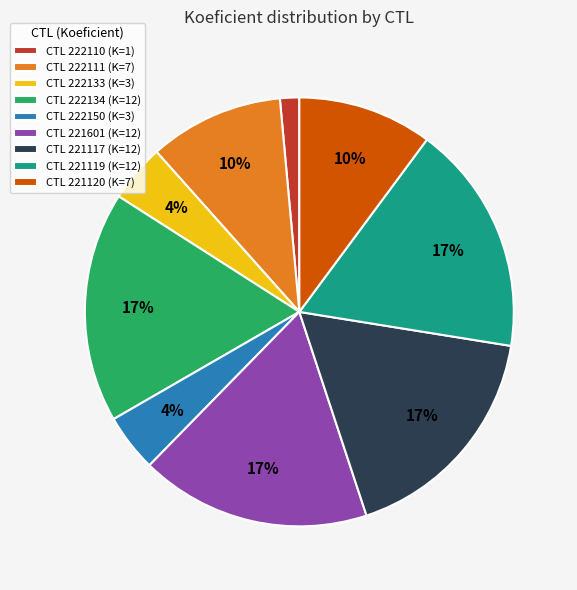

True or false: CTL 222134 (K=12) accounts for 4% of the total.

False